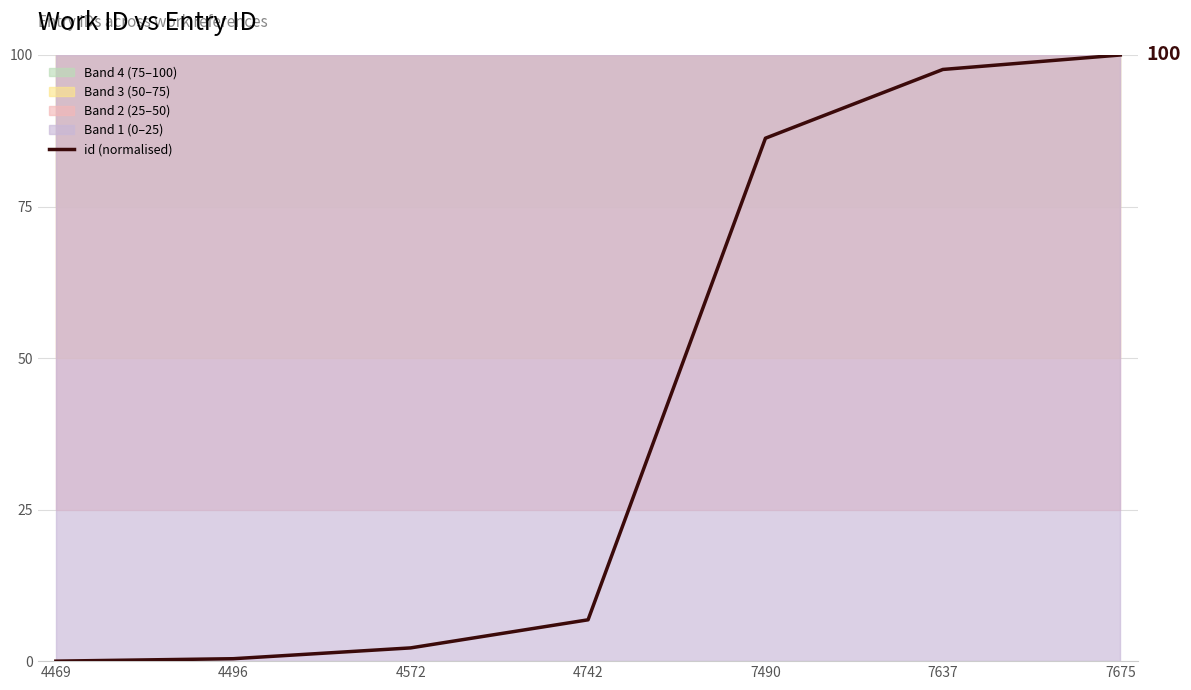

How many lines are shown in the chart?

1